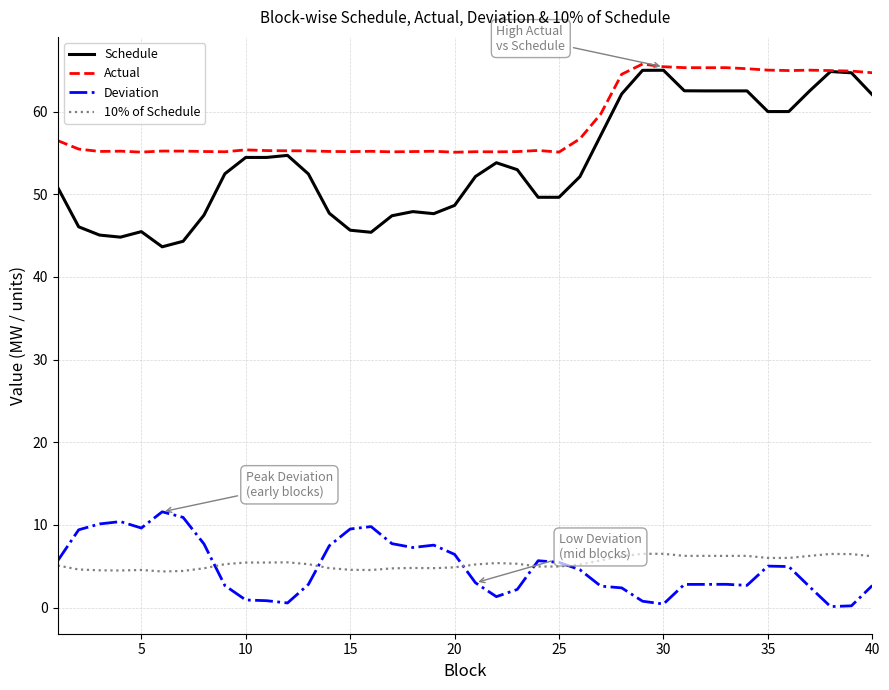

True or false: Schedule and Deviation cross at least once.

False